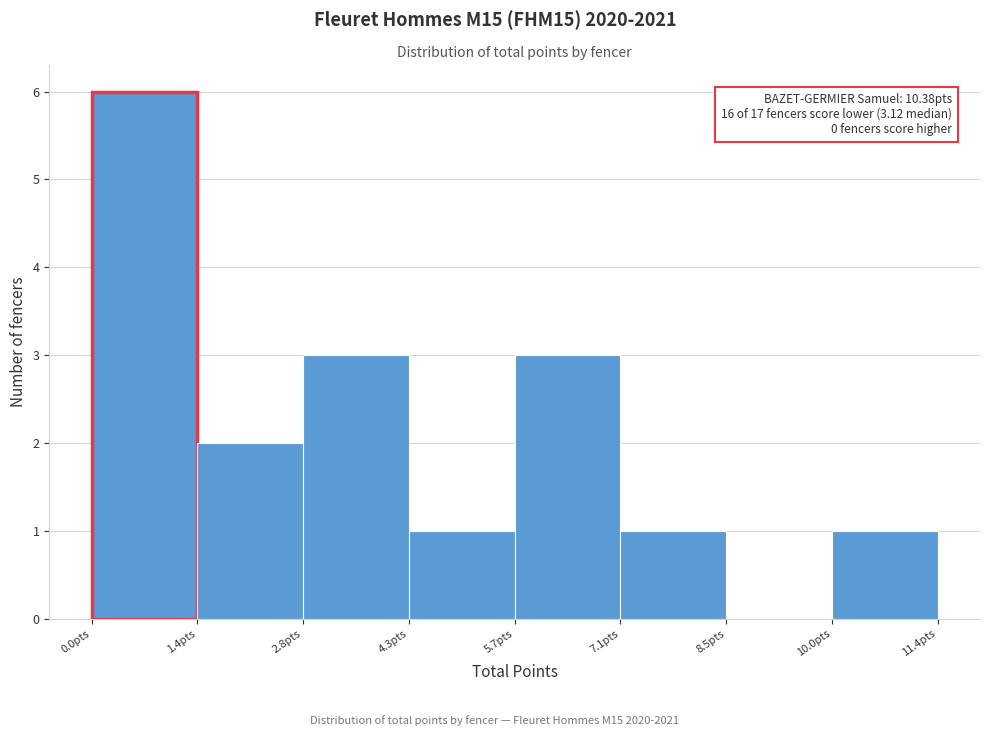

Which range on the x-axis has the tallest bar?

0.0 to 1.4